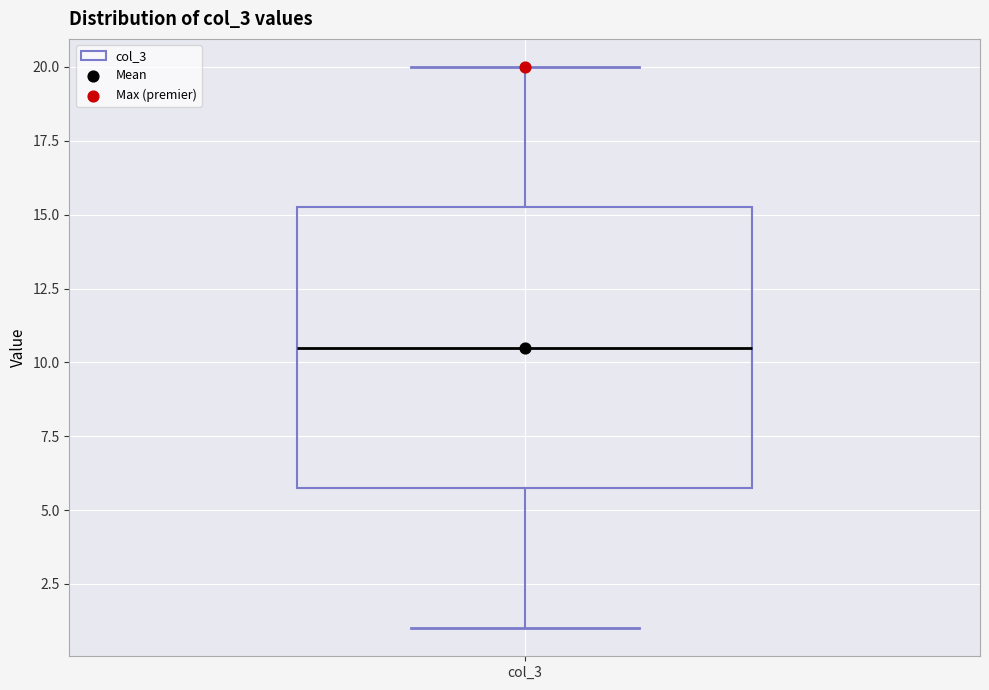

Read this box plot against the y-axis: the position of the median line, the range covered by the box, and the ends of both whiskers. The values are not printed on the chart, so give them approximately, as read against the axis.

median 10.5, box 6.0 to 15.5, whiskers 1.0 to 20.0